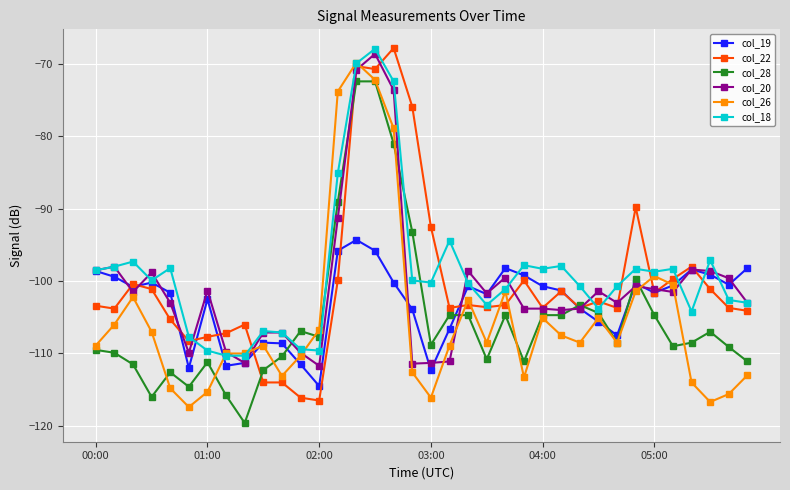

True or false: col_18 and col_28 intersect in this chart.

True